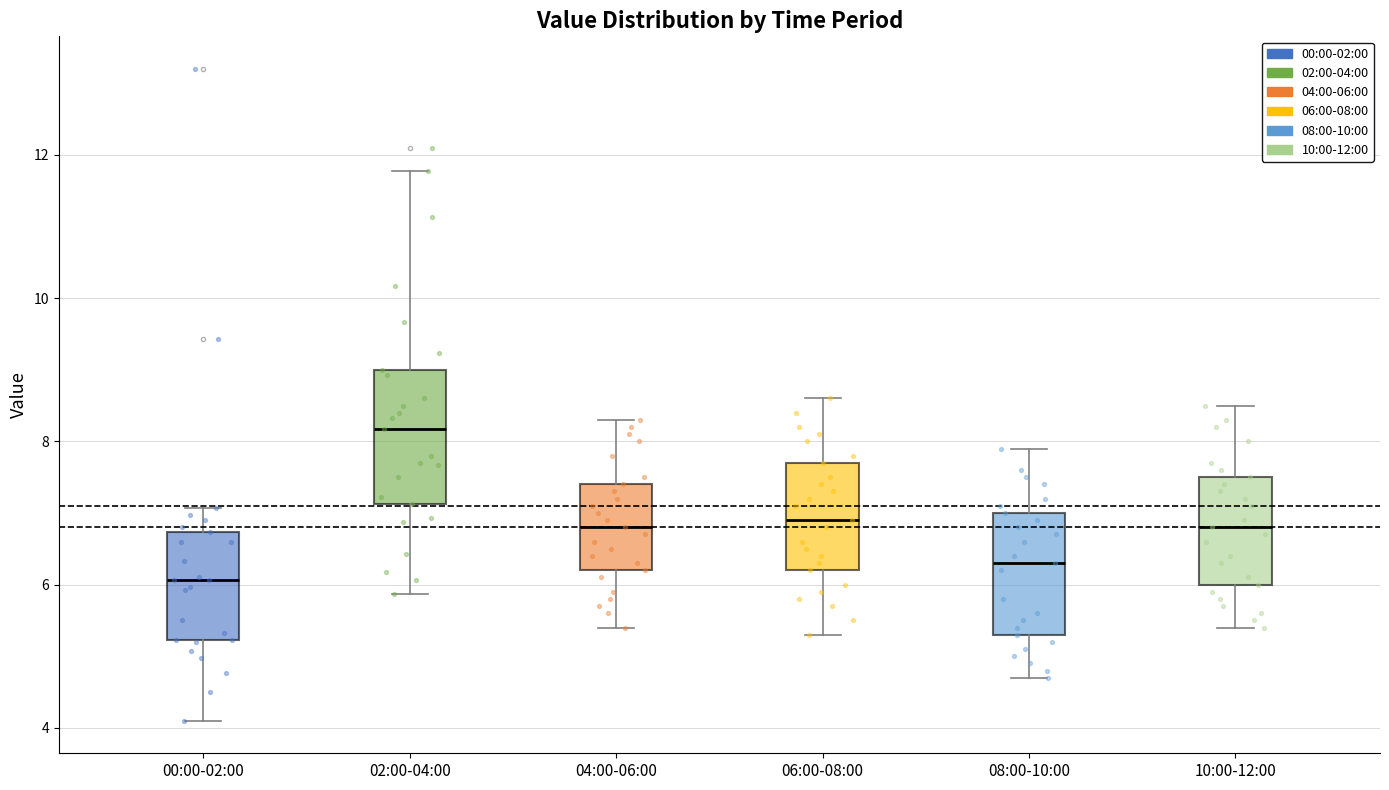

Which box has the lowest median line?

00:00-02:00